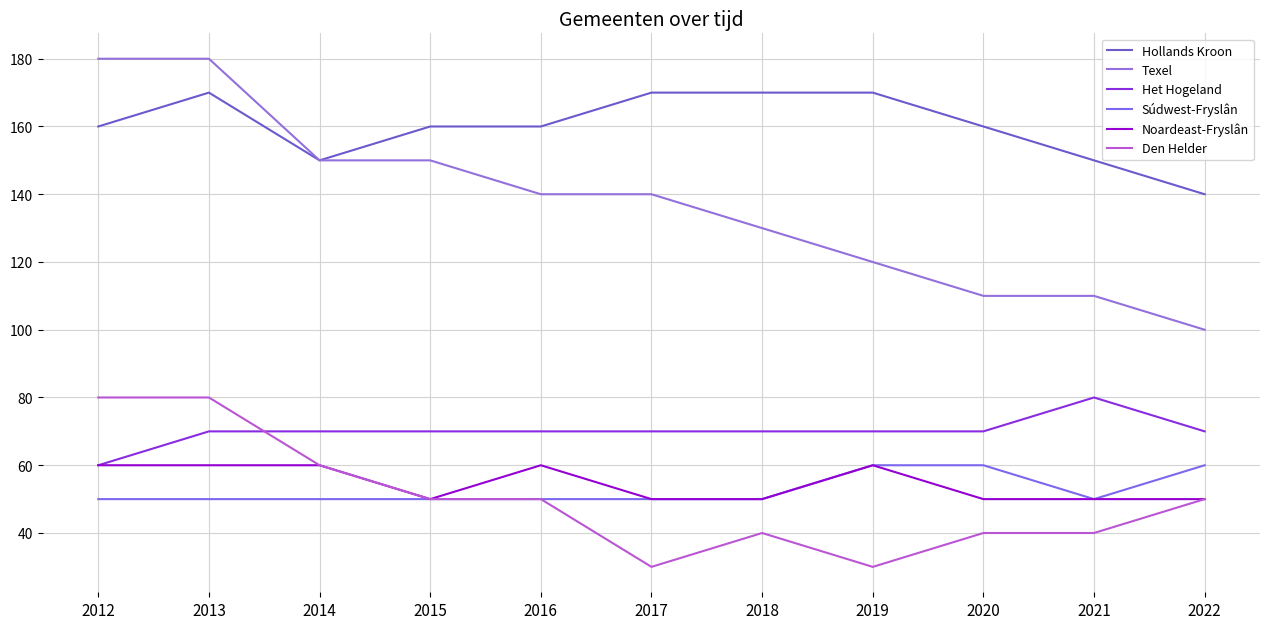

True or false: Noardeast-Fryslân and Den Helder cross at least once.

False